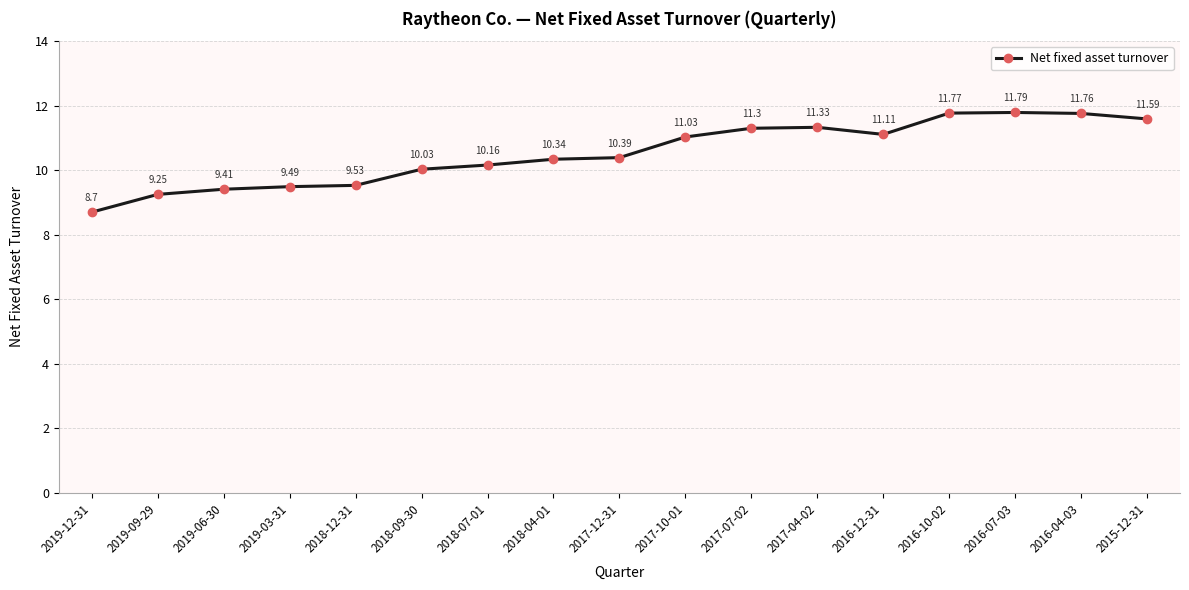

At which label is the value closest to 10?

2018-09-30